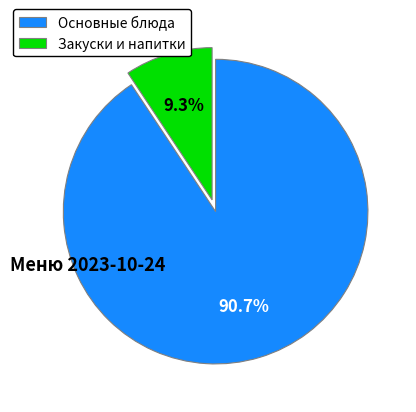

Which slice represents more than half of the pie?

Основные блюда